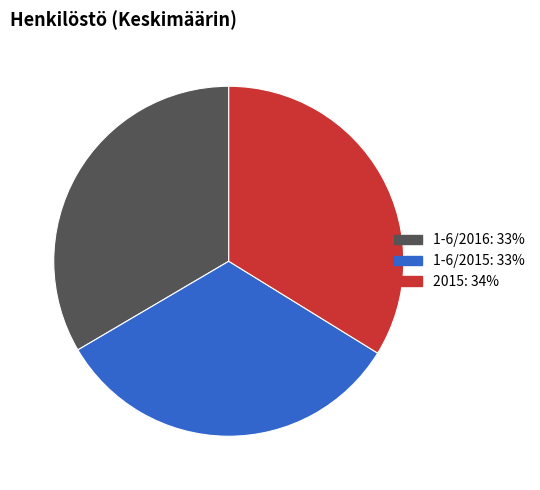

Count the number of slices in the pie.

3